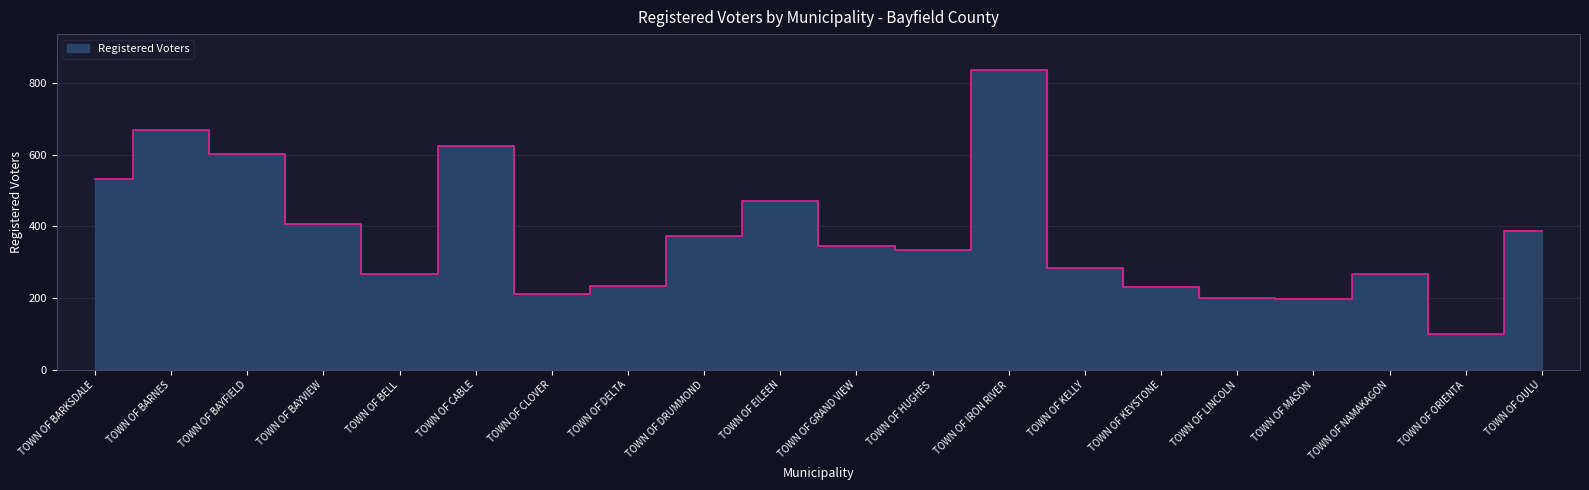

Between TOWN OF DRUMMOND and TOWN OF CLOVER, which is larger?

TOWN OF DRUMMOND